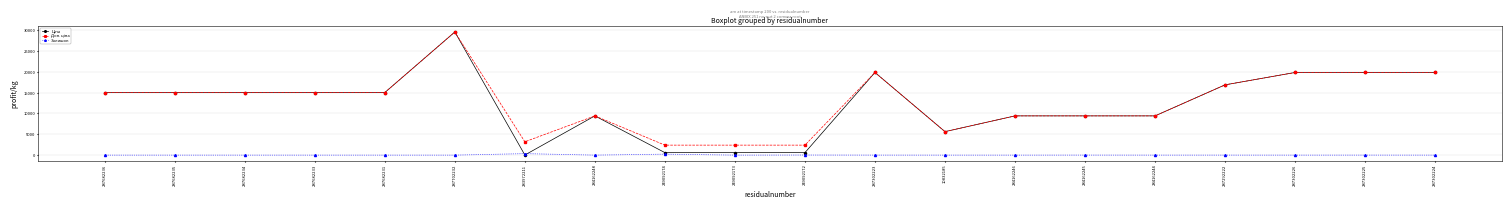

True or false: Залишок has more than 1 interior local peaks.

True